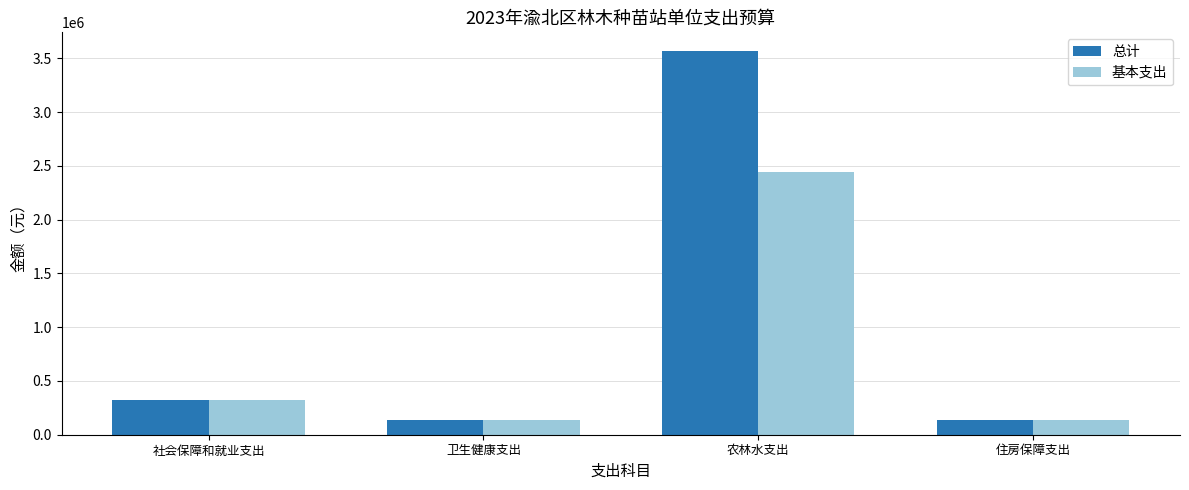

How many bars are there in each group?

2